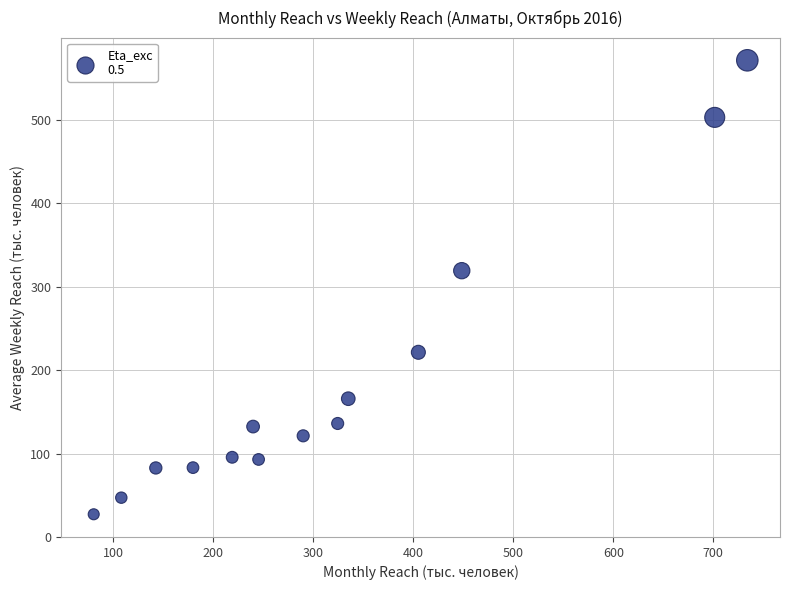

What is the range of Y values (max minus min)?

544.0